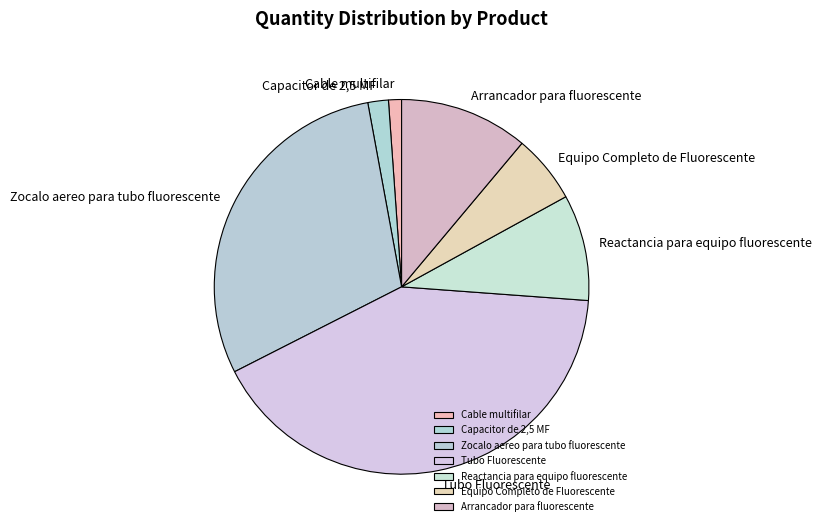

Rank the categories by value from highest to lowest.

Tubo Fluorescente, Zocalo aereo para tubo fluorescente, Arrancador para fluorescente, Reactancia para equipo fluorescente, Equipo Completo de Fluorescente, Capacitor de 2,5 MF, Cable multifilar